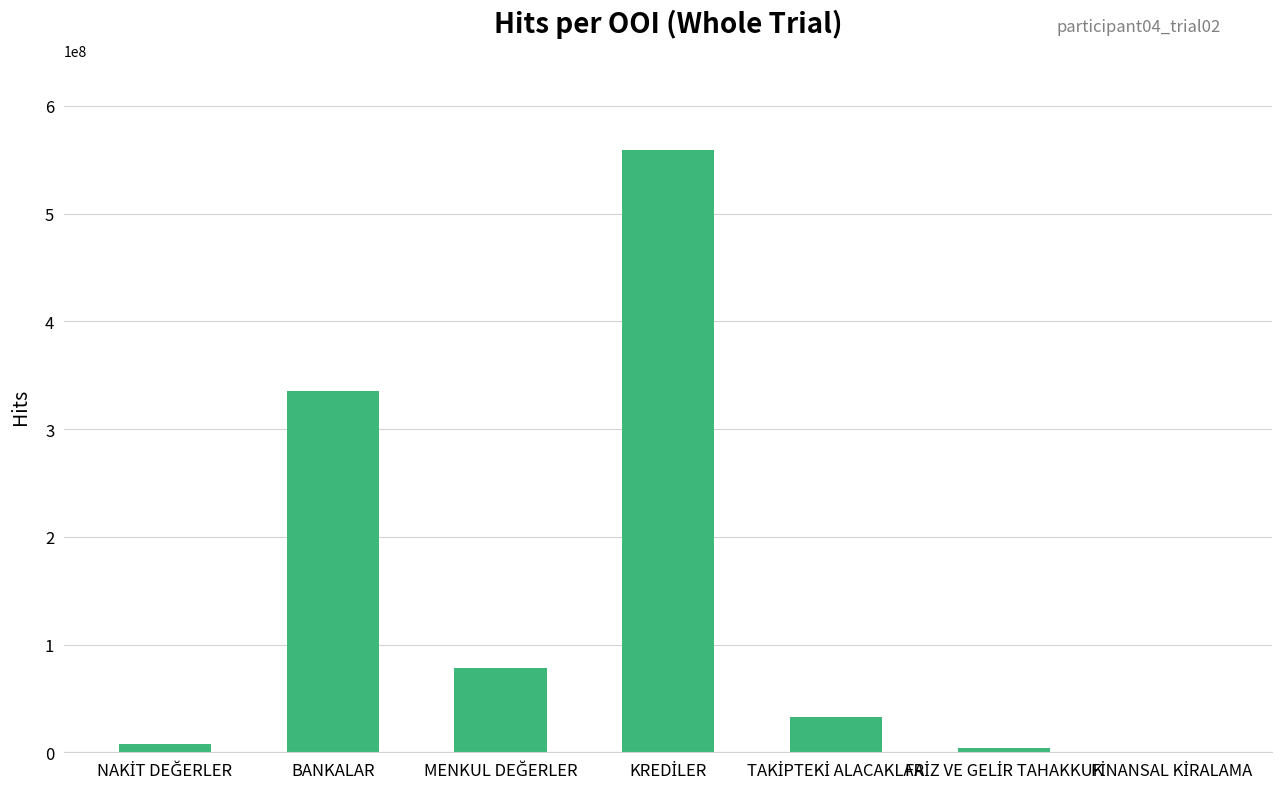

The chart shows a value of 509059728 at BANKALAR. True or false?

False